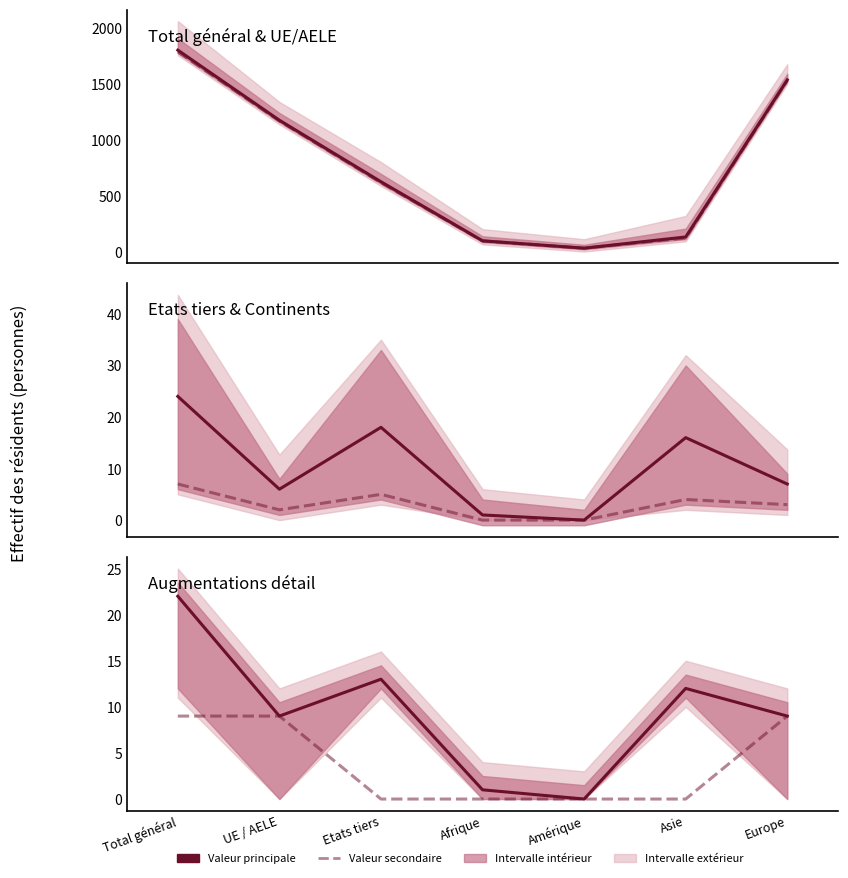

How many categories are shown in the chart?

7